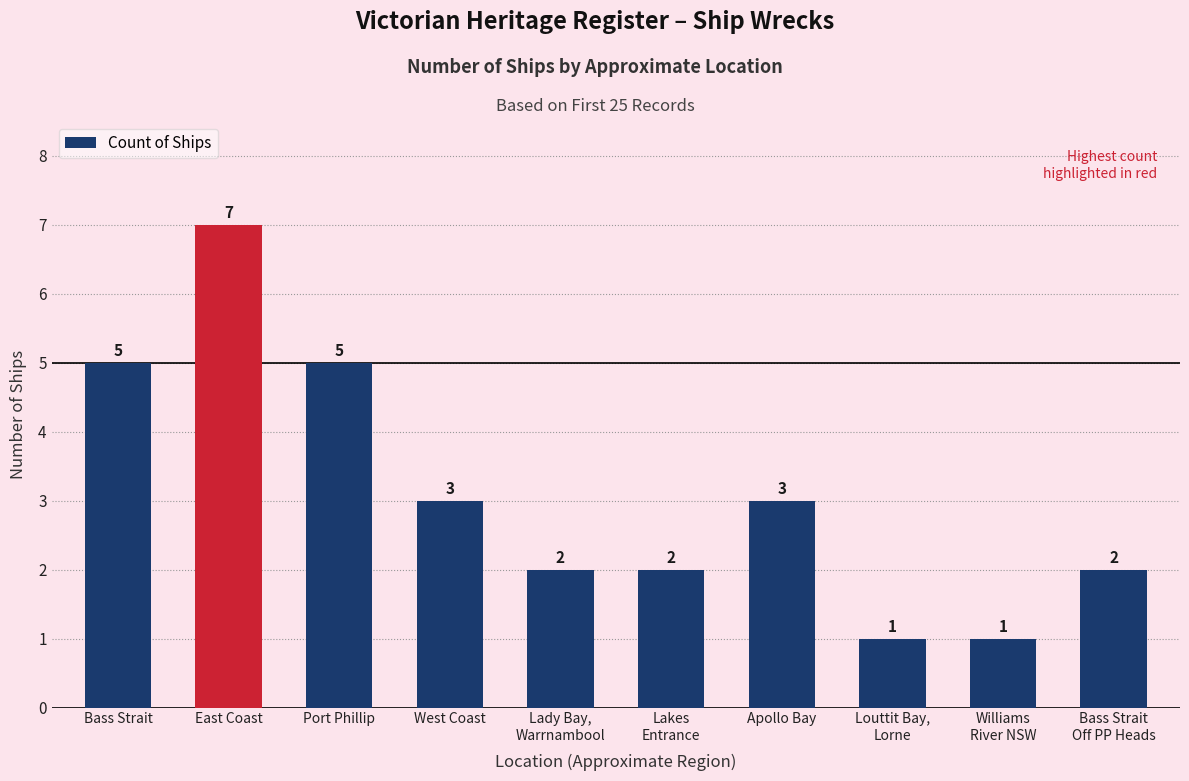

How many data points does each series have?

10